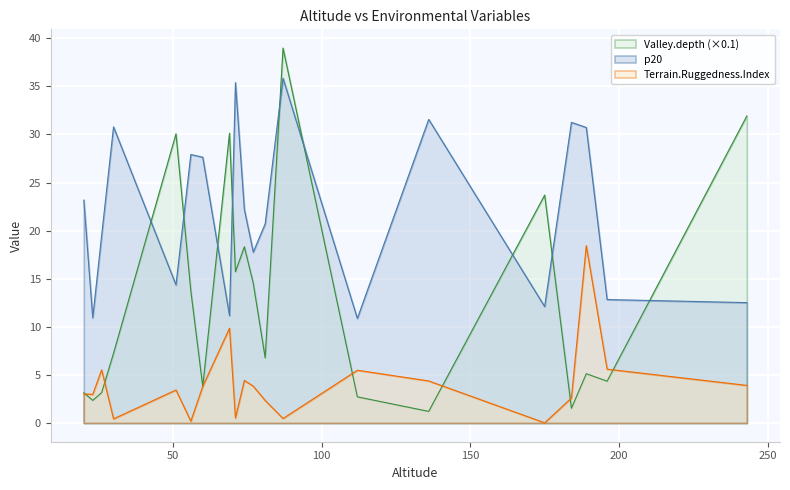

How many data points does each series have?

20